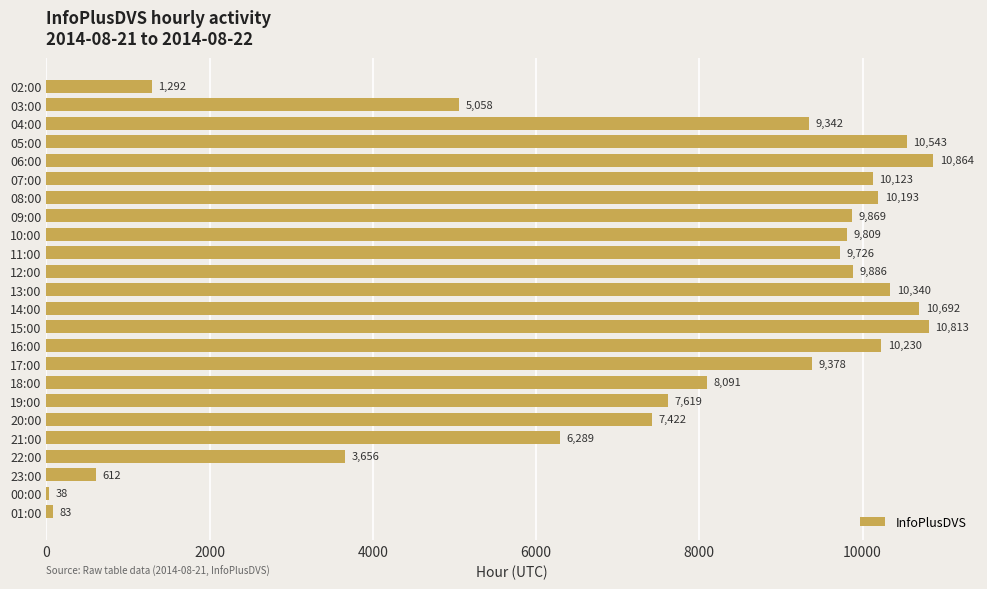

How many categories are shown in the chart?

24